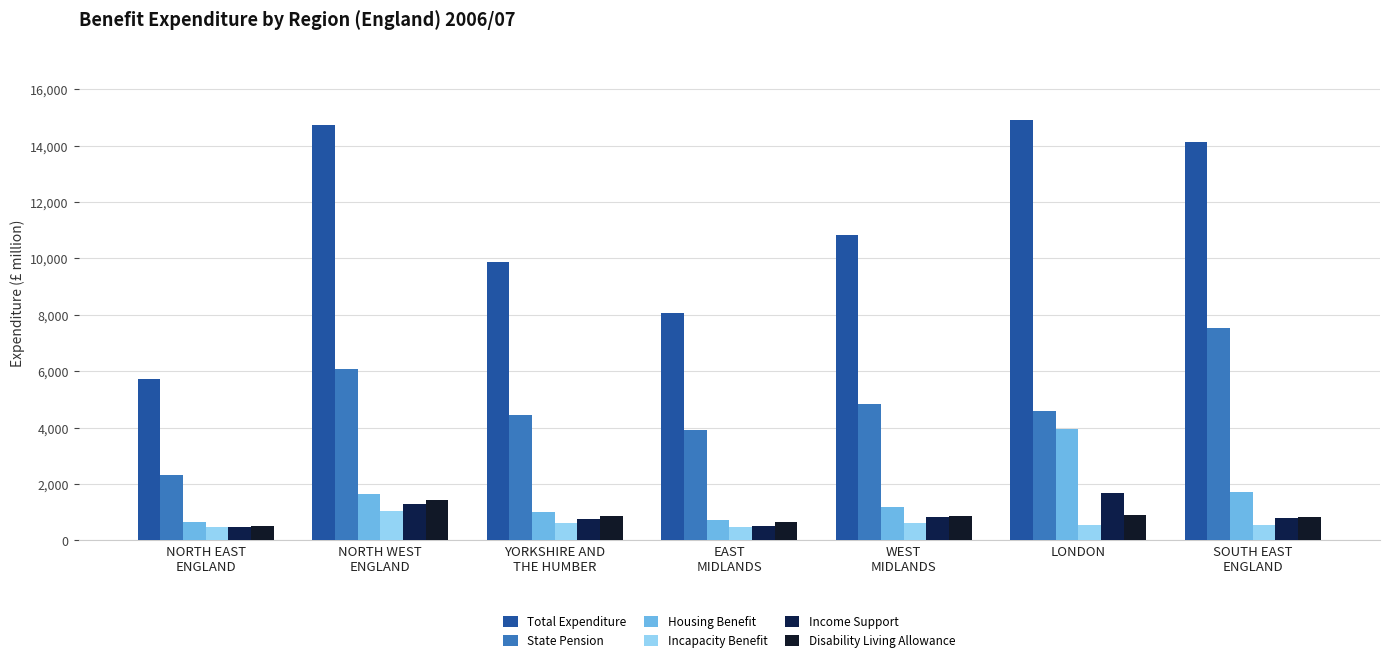

Are the bars horizontal?

No